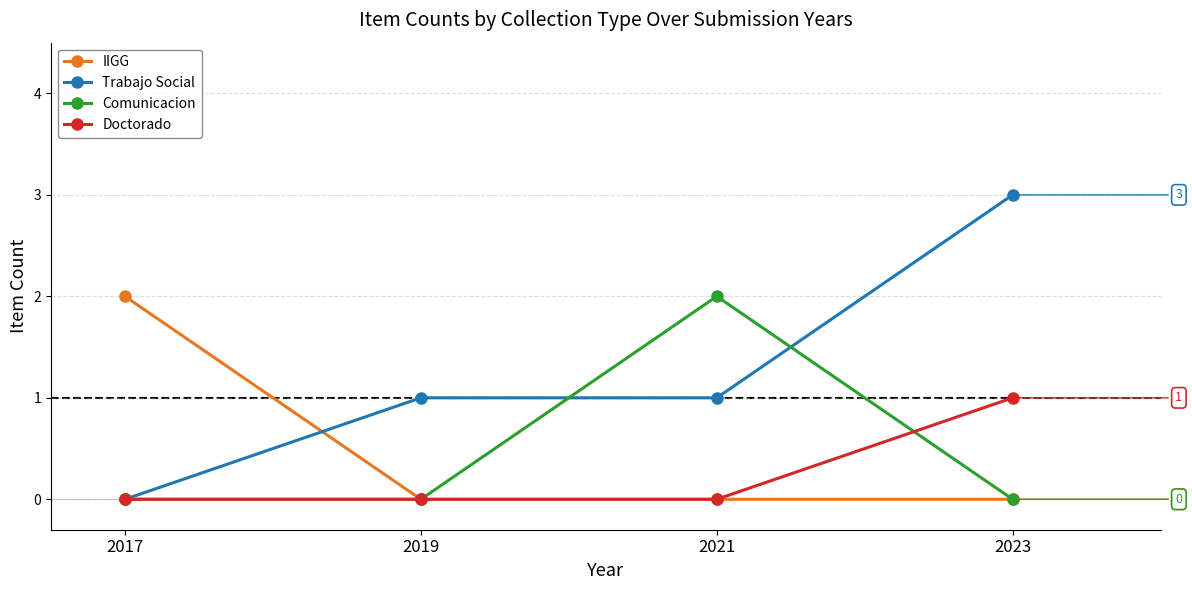

How many interior local peaks does the Comunicacion series have?

1